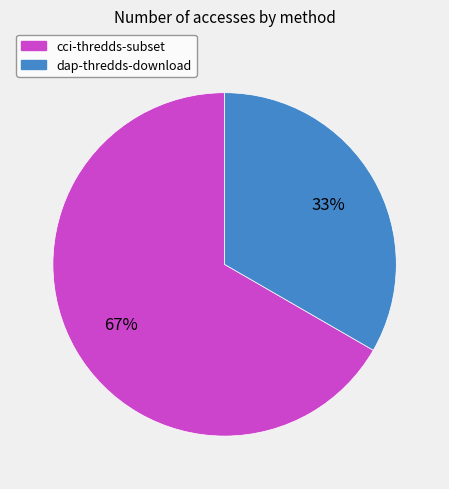

Which category has the smallest portion of the pie?

dap-thredds-download